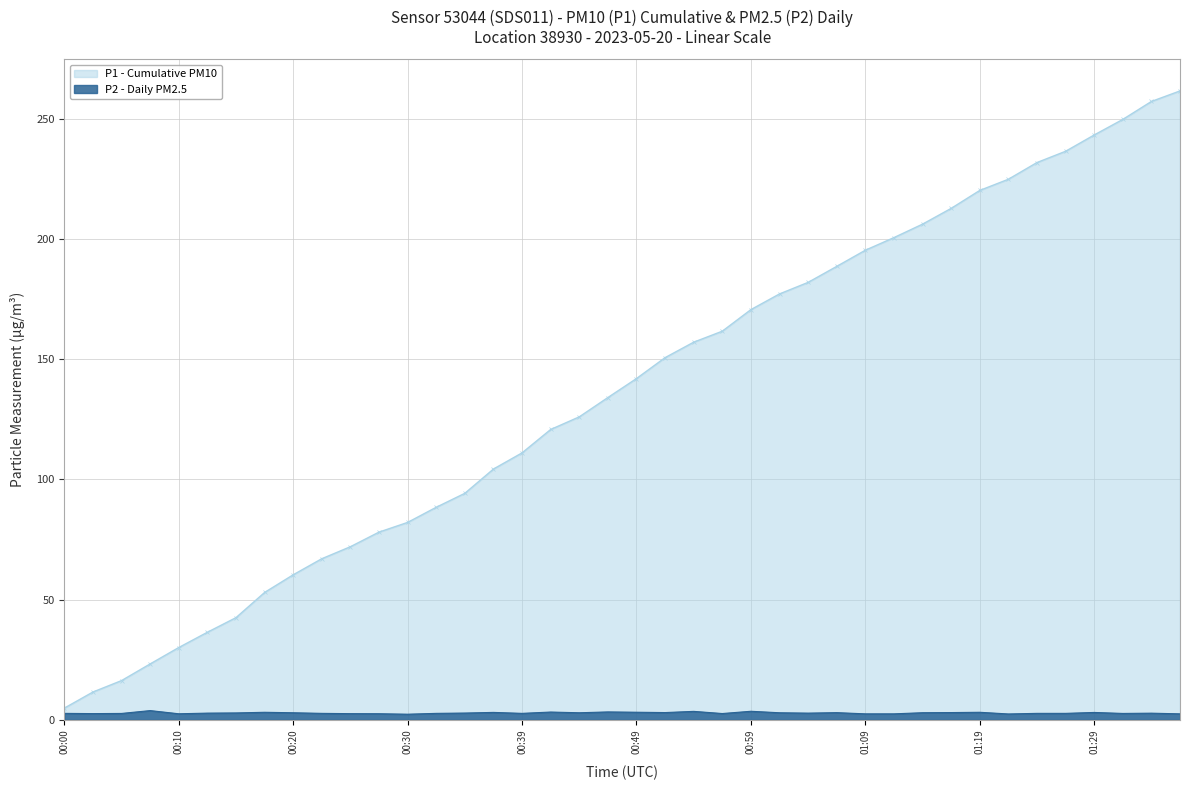

Is it true that the value at 00:57 is 2.6?

True